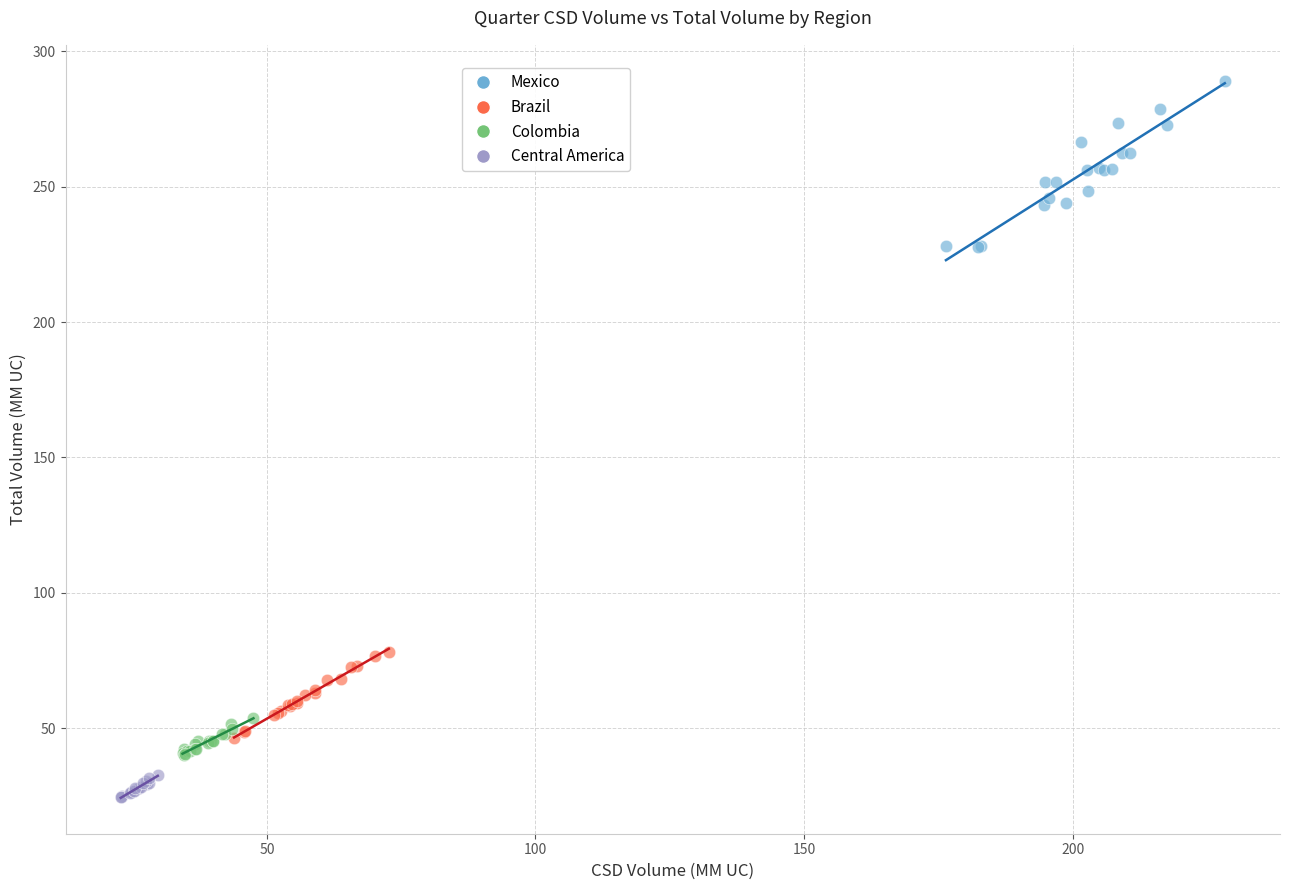

Which series contains the lowest Y value?

Central America